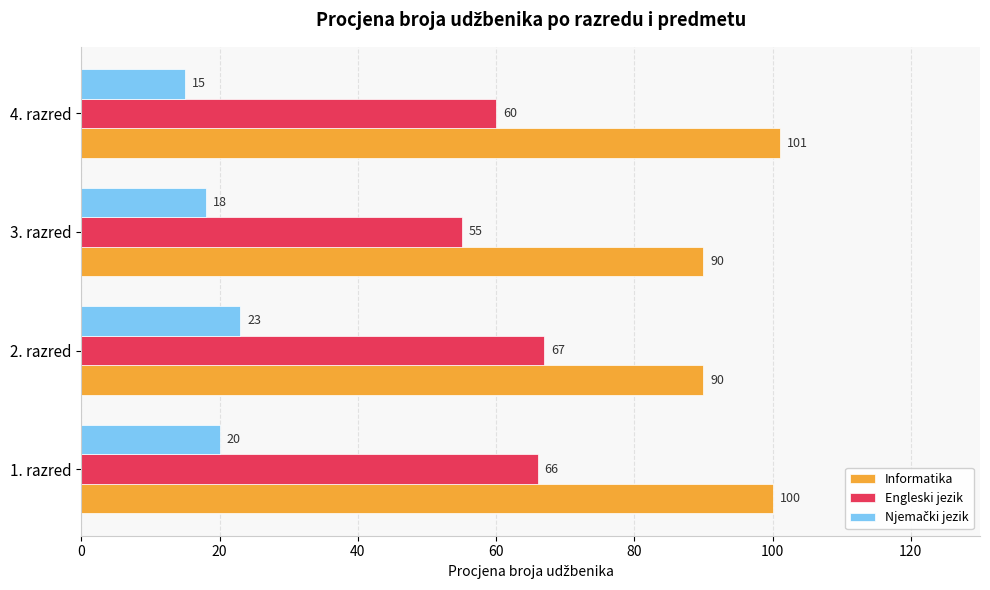

What is the smallest value displayed?

15